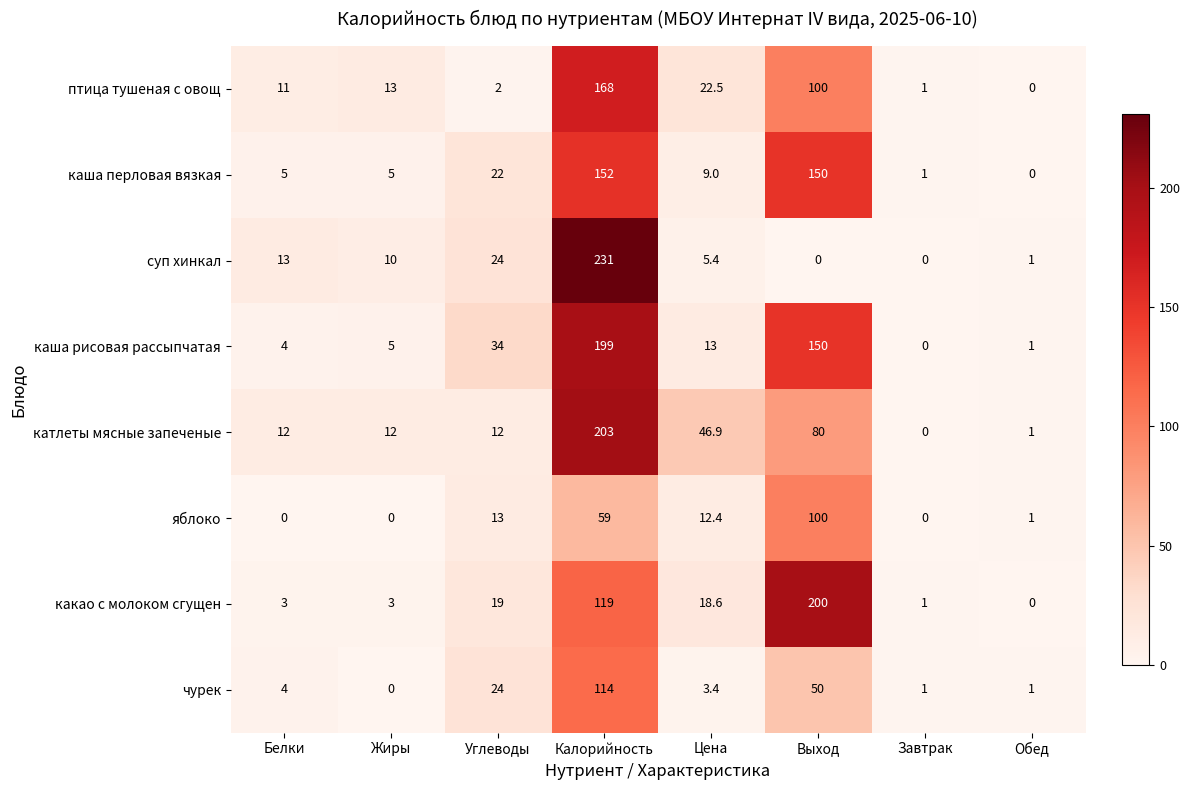

Where is яблоко nearest to the value 50?

Калорийность